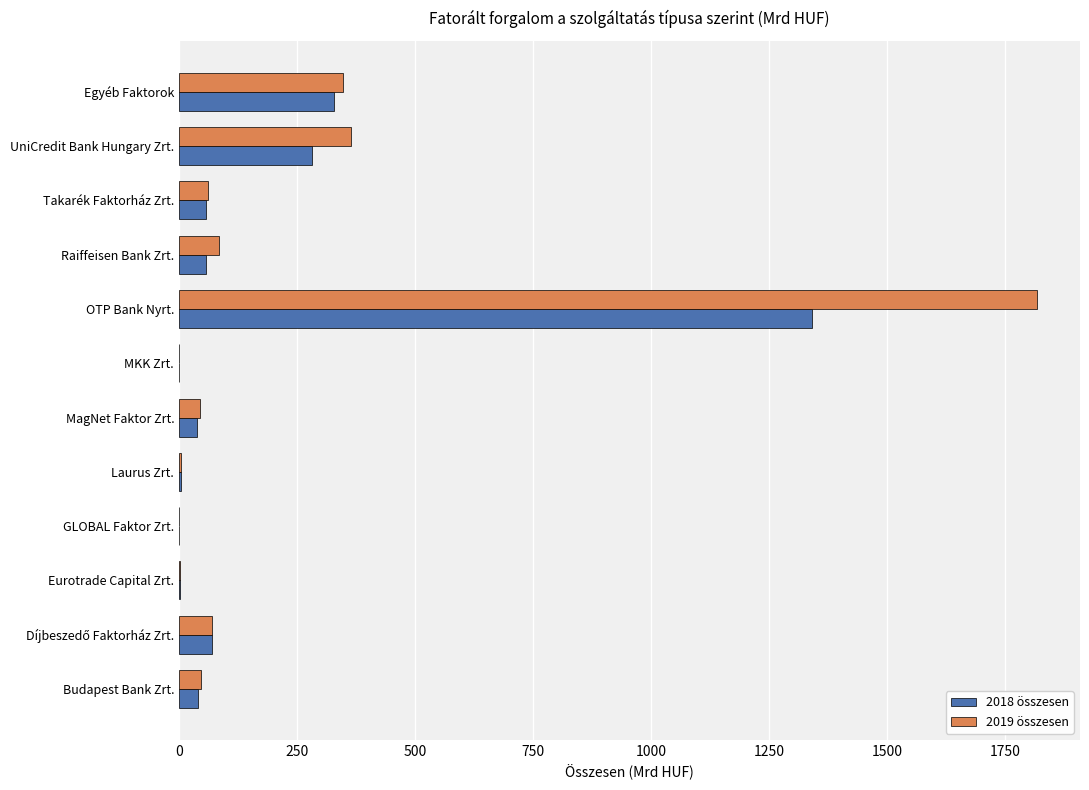

What is the sum of all 2019 összesen values?

2847.5